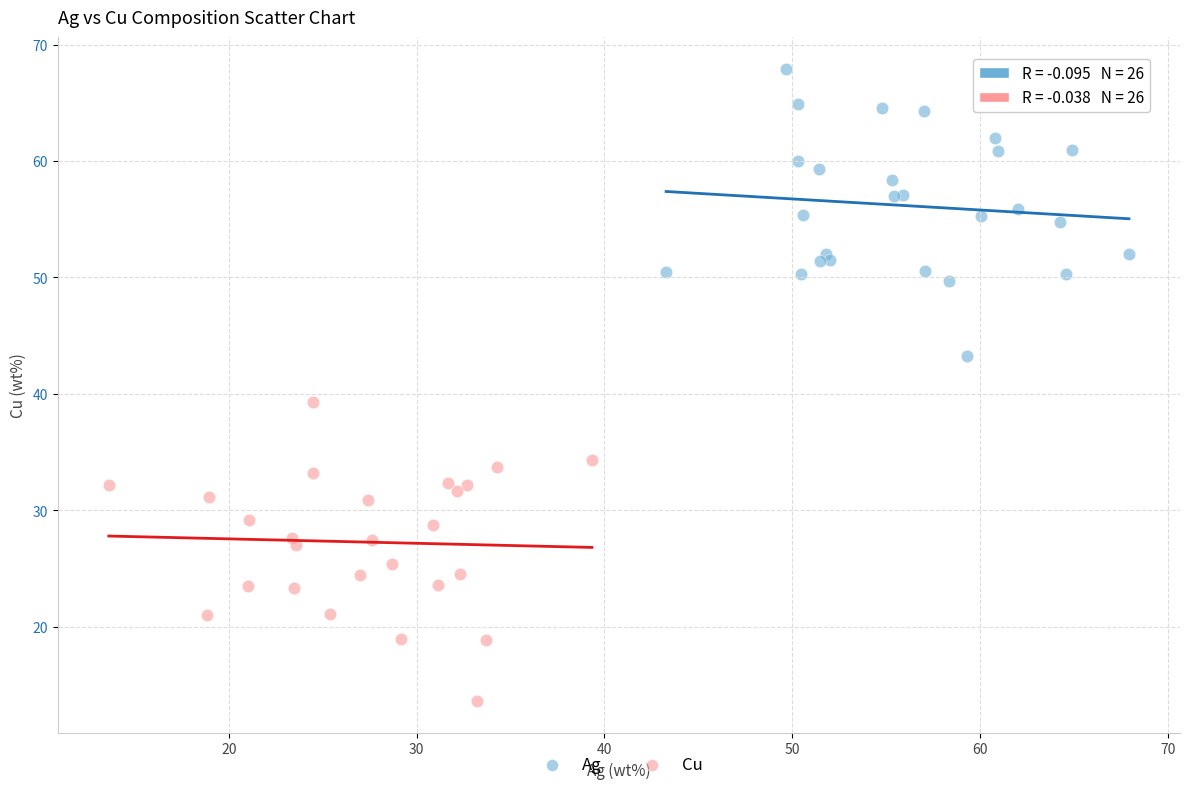

Which series has the widest spread of Y values?

Cu